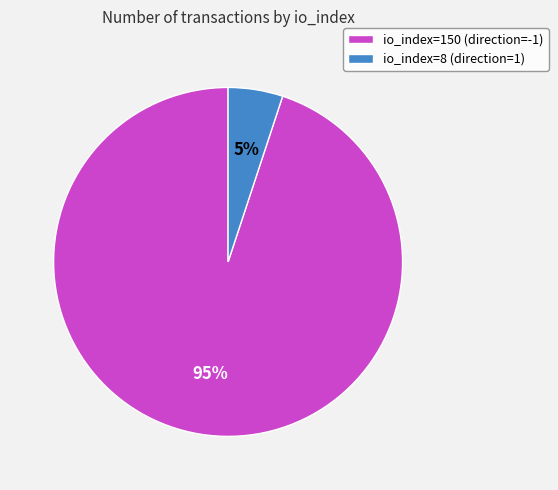

To the nearest percent, what is the difference between the io_index=150 (direction=-1) and io_index=8 (direction=1) slice percentages?

90%